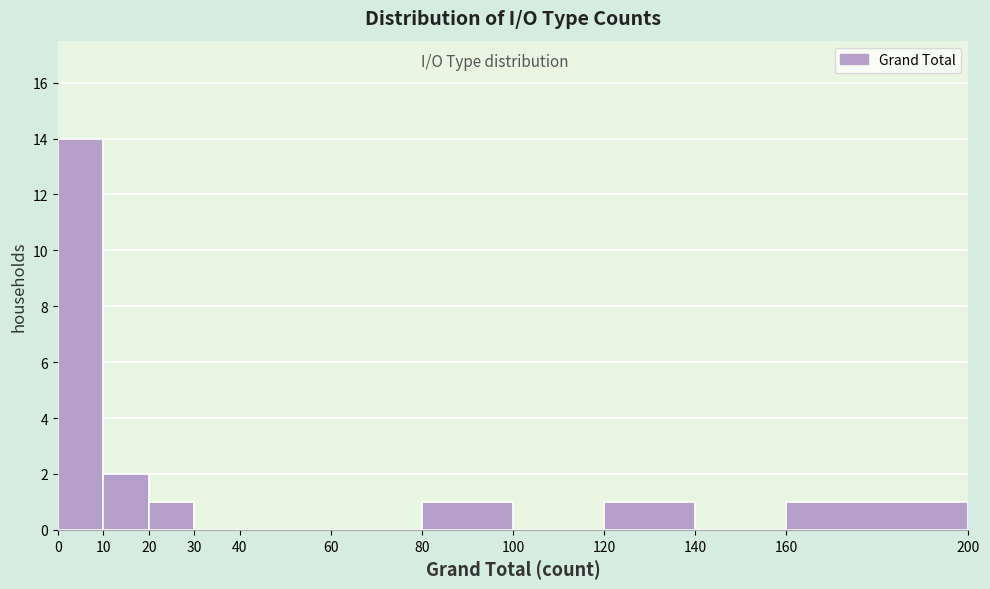

Which range on the x-axis has the tallest bar?

0 to 10